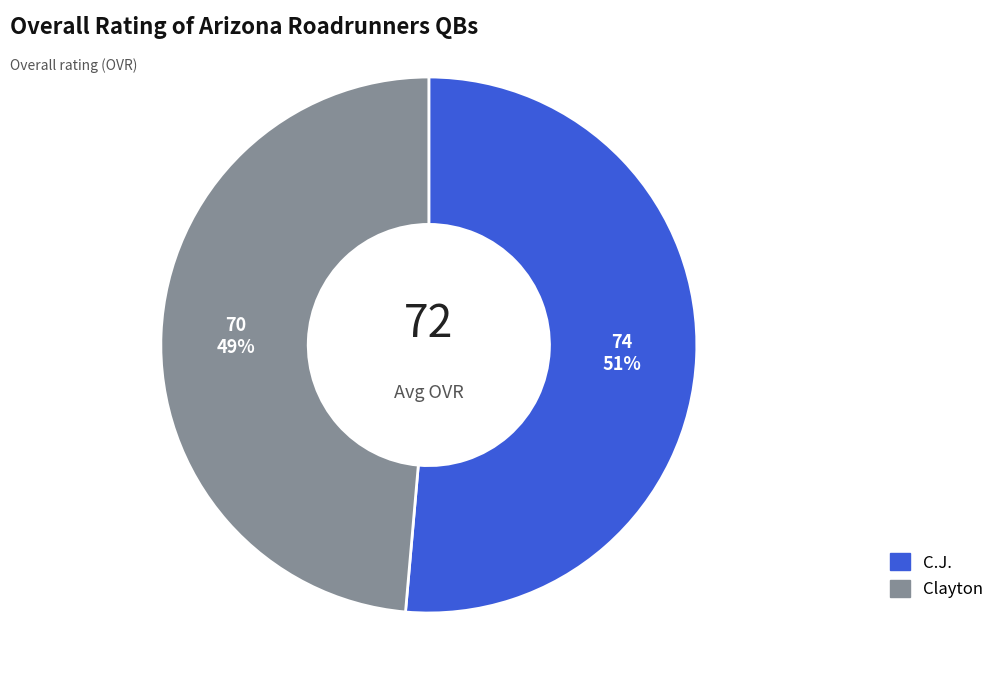

Count the number of slices in the pie.

2